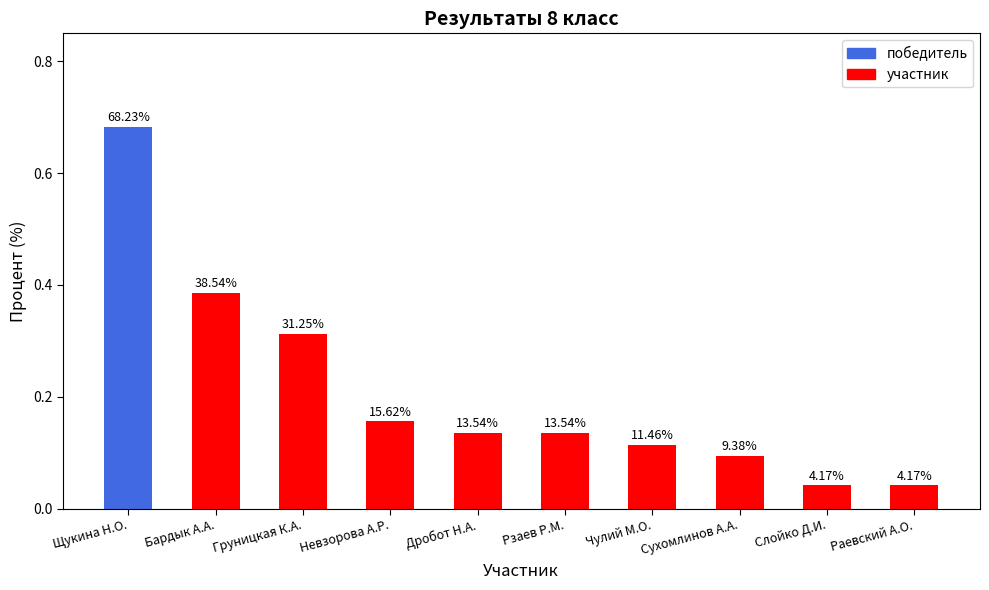

Are the bars horizontal?

No